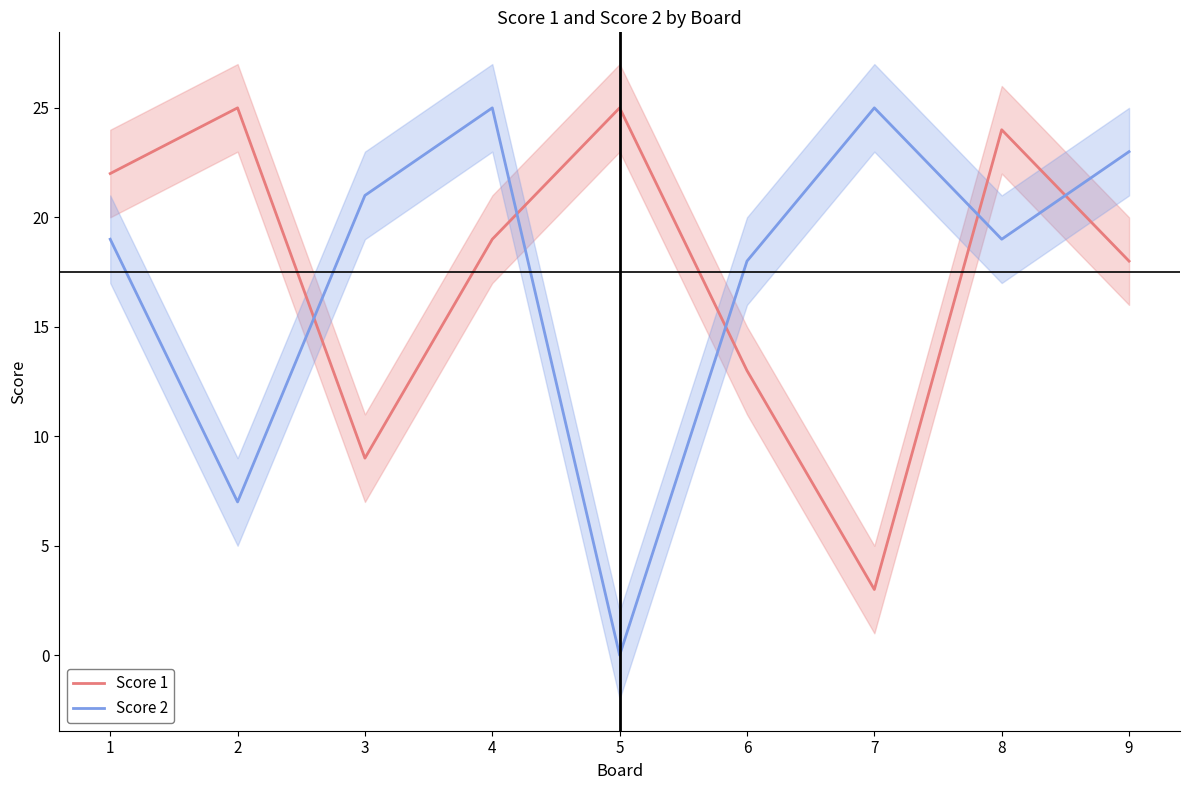

At how many categories does at least one series exceed 13?

9